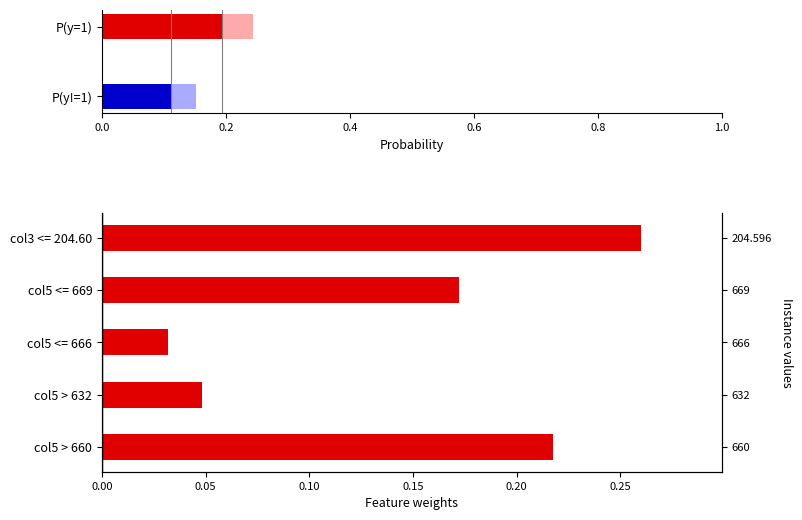

What is the greatest value displayed?

0.3